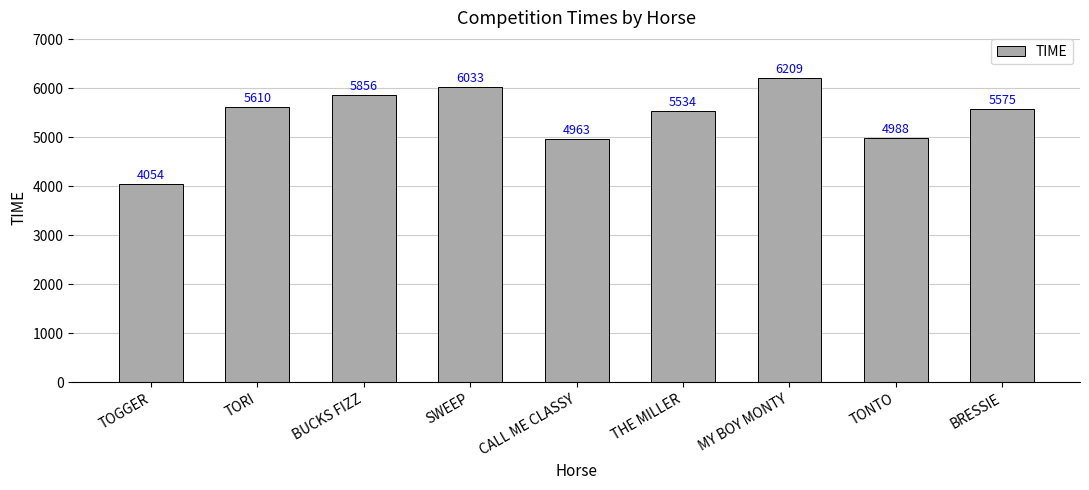

The value at SWEEP is 6033. True or false?

True